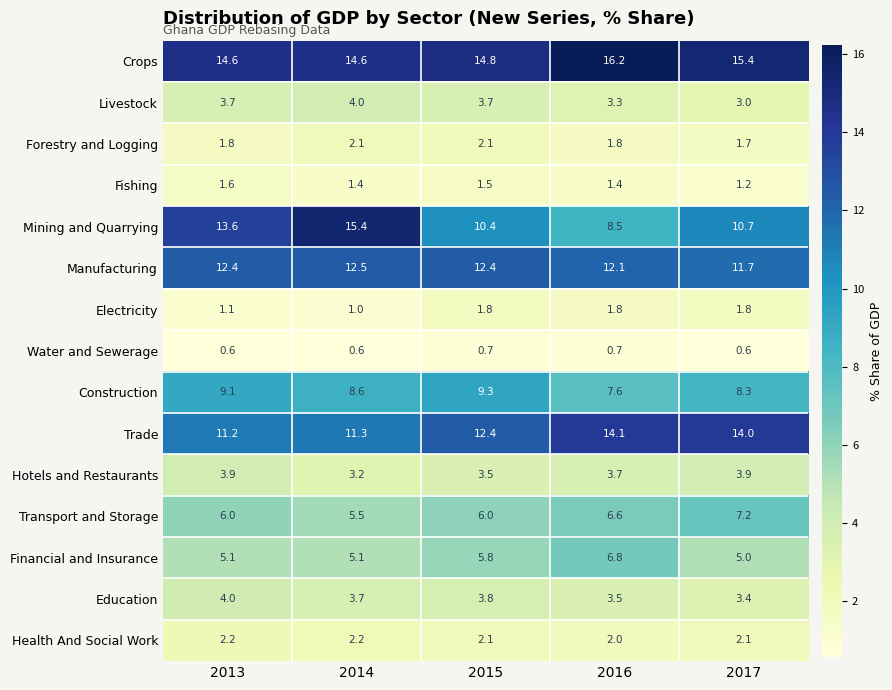

What is the average value of the Hotels and Restaurants series?

3.6